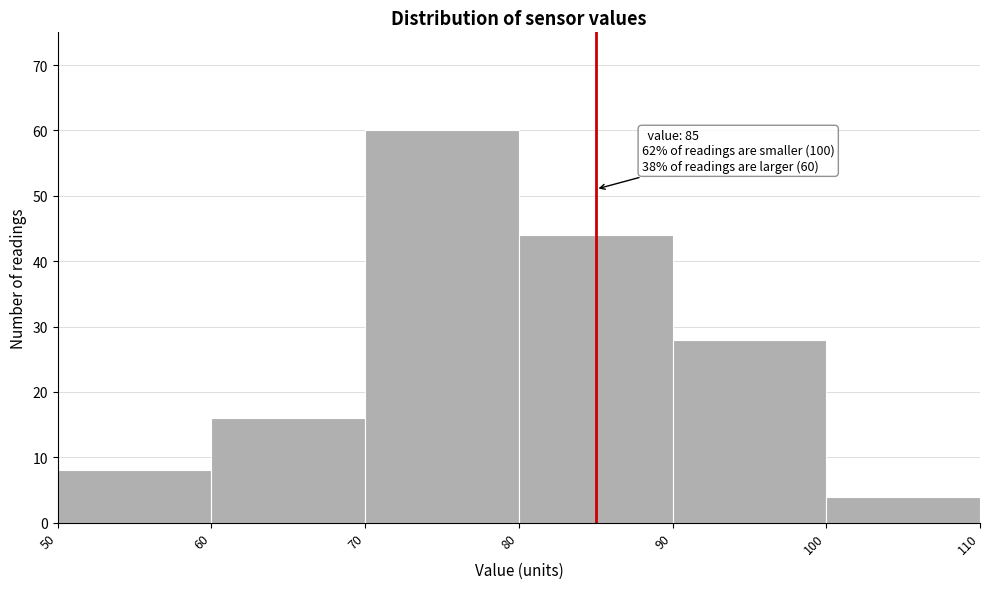

Which range on the x-axis has the tallest bar?

70 to 80